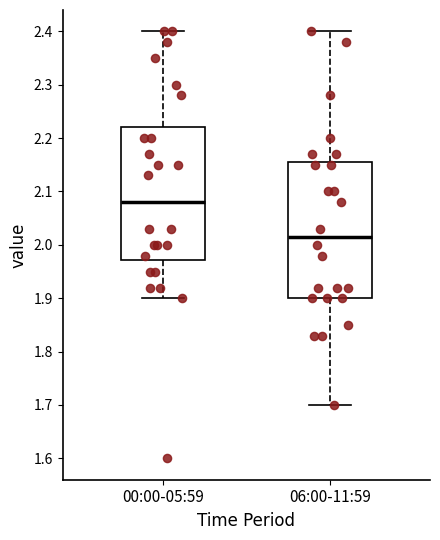

Reading left to right, transcribe this box plot: for each box, give where its median line is, the range the box spans, and where its two whiskers end, as read against the y-axis. The values are not printed on the chart, so give them approximately, as read against the axis.

00:00-05:59: median 2.08, box 1.97 to 2.22, whiskers 1.90 to 2.40
06:00-11:59: median 2.02, box 1.90 to 2.16, whiskers 1.70 to 2.40